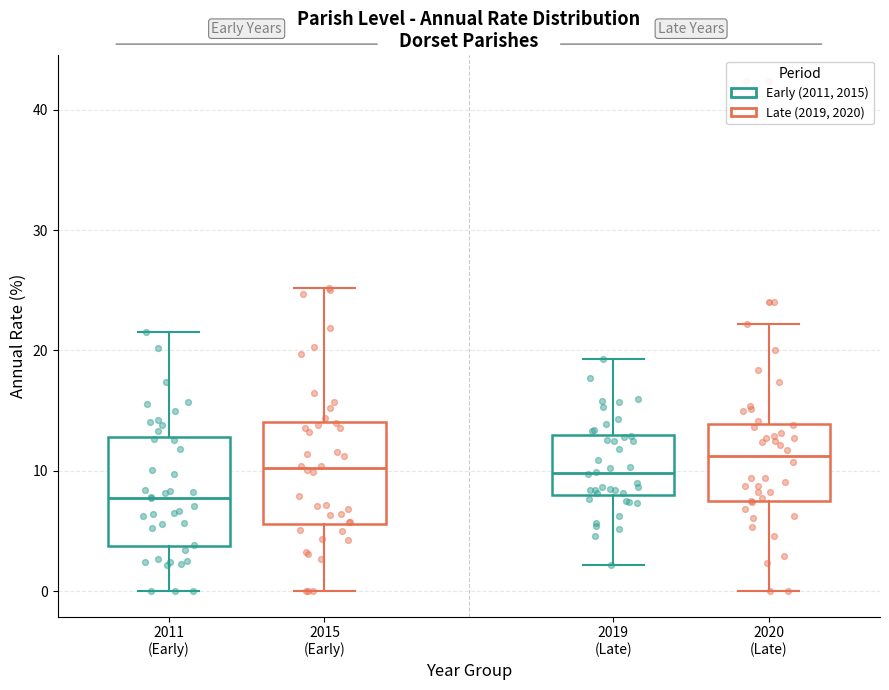

Reading left to right, read every box against the y-axis: the position of its median line, the range the box covers, and the ends of its whiskers. The values are not printed on the chart, so give them approximately, as read against the axis.

2011 (Early): median 8, box 4 to 13, whiskers 0 to 22
2015 (Early): median 10, box 6 to 14, whiskers 0 to 25
2019 (Late): median 10, box 8 to 13, whiskers 2 to 19
2020 (Late): median 11, box 7 to 14, whiskers 0 to 22